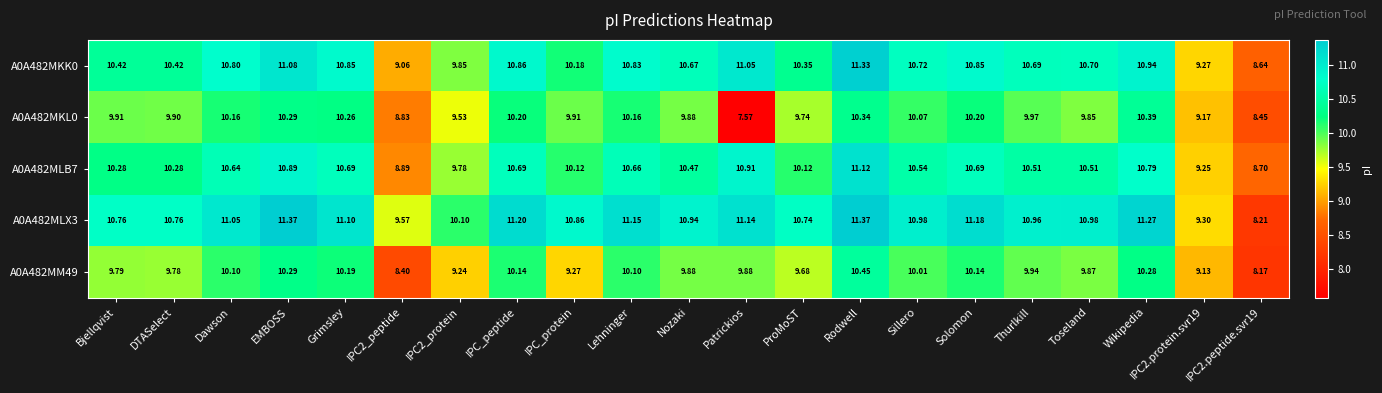

Which series changed the most between ProMoST and Solomon?

A0A482MLB7